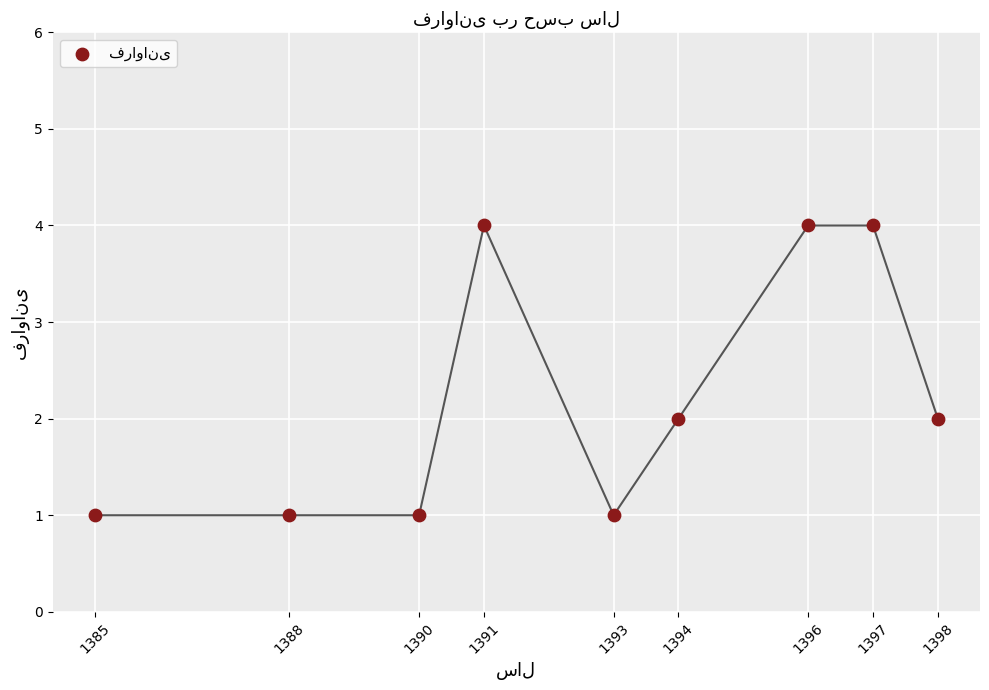

What is the range of X values (max minus min)?

13